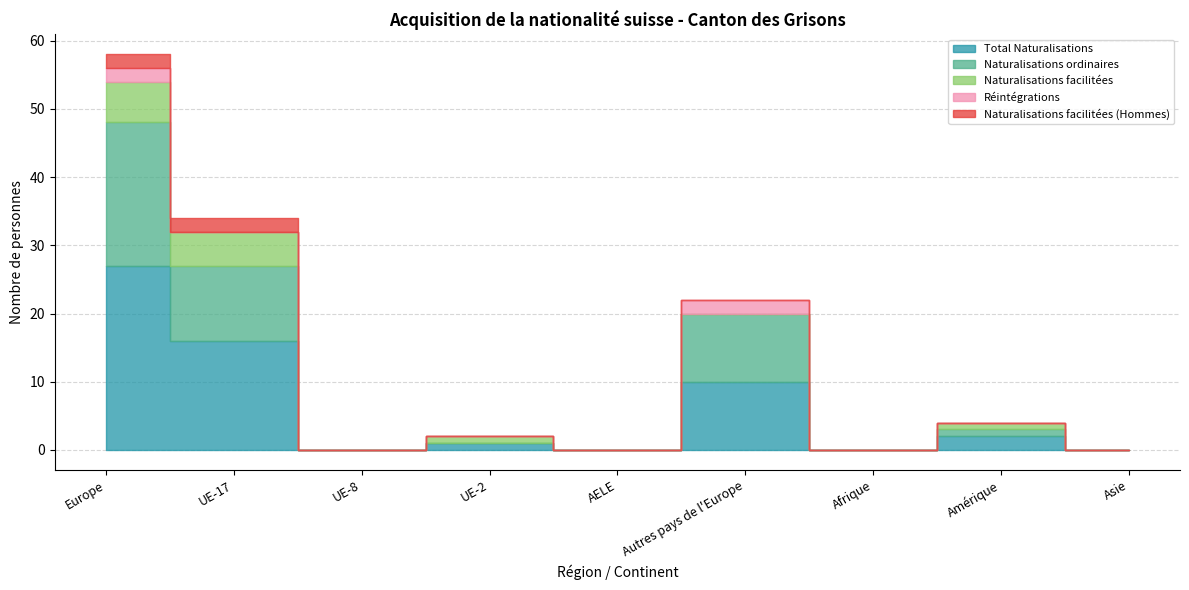

At which category is the sum across all series the highest?

Europe